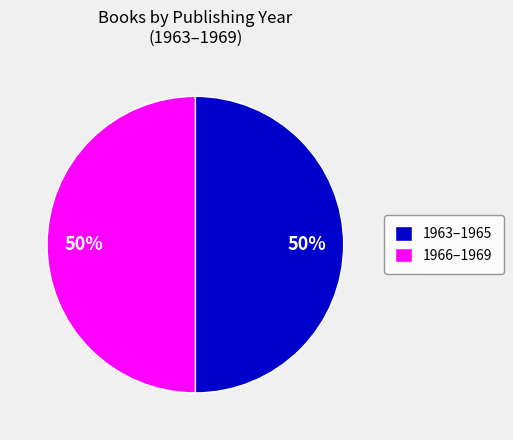

How many slices are in this pie chart?

2